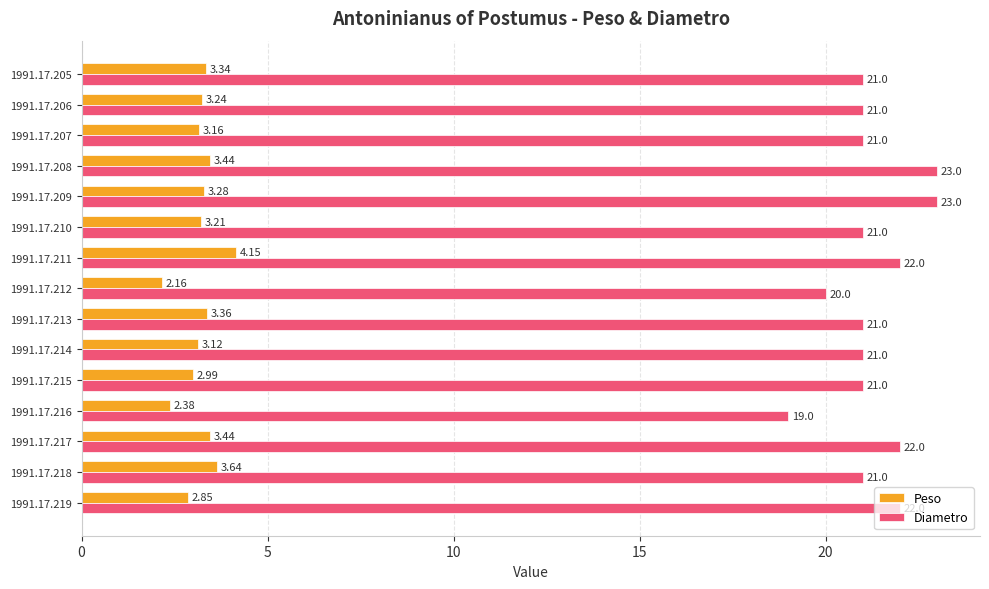

What is the spread (max minus min) of values at 1991.17.205?

17.7